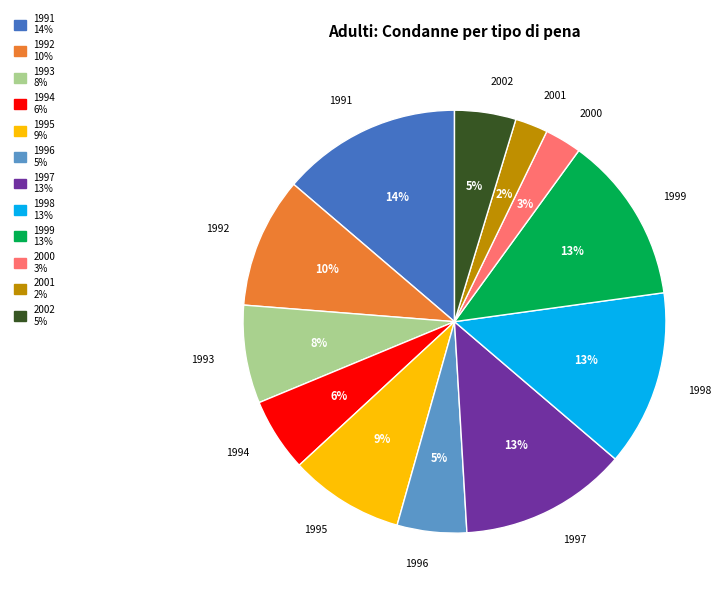

Is the sum of 2000 and 1994 greater than half?

No